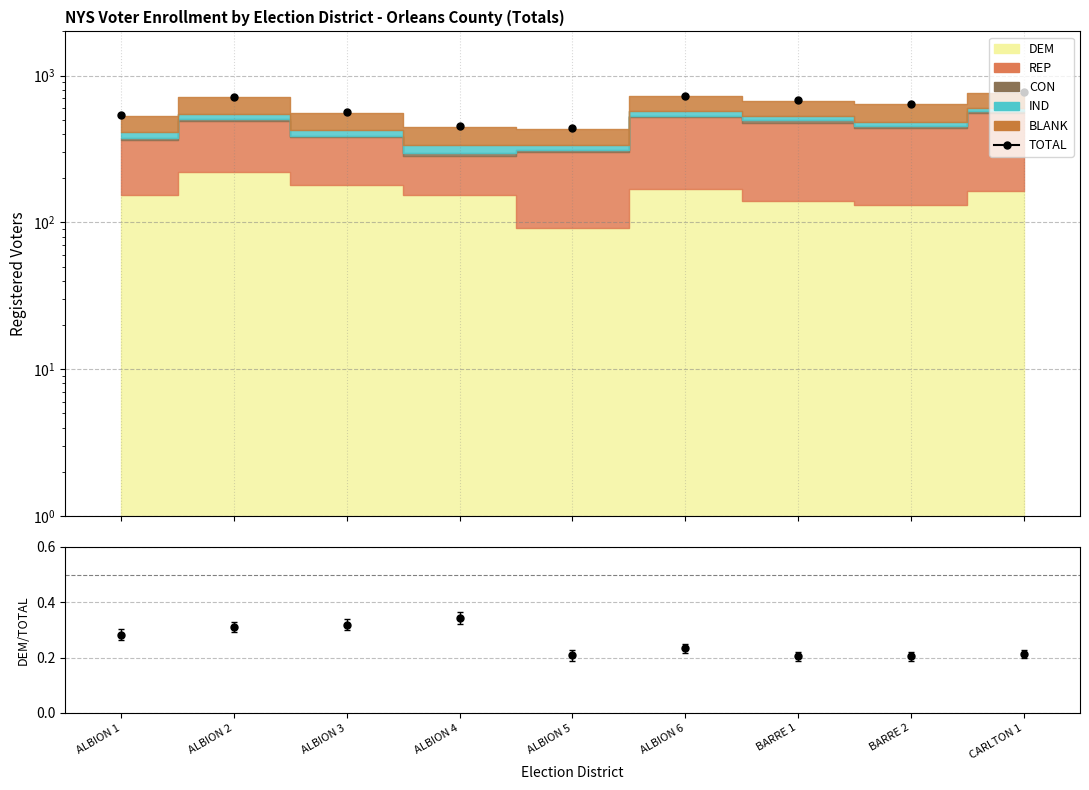

What is the difference between the maximum and second lowest values in the TOTAL series?

318.0